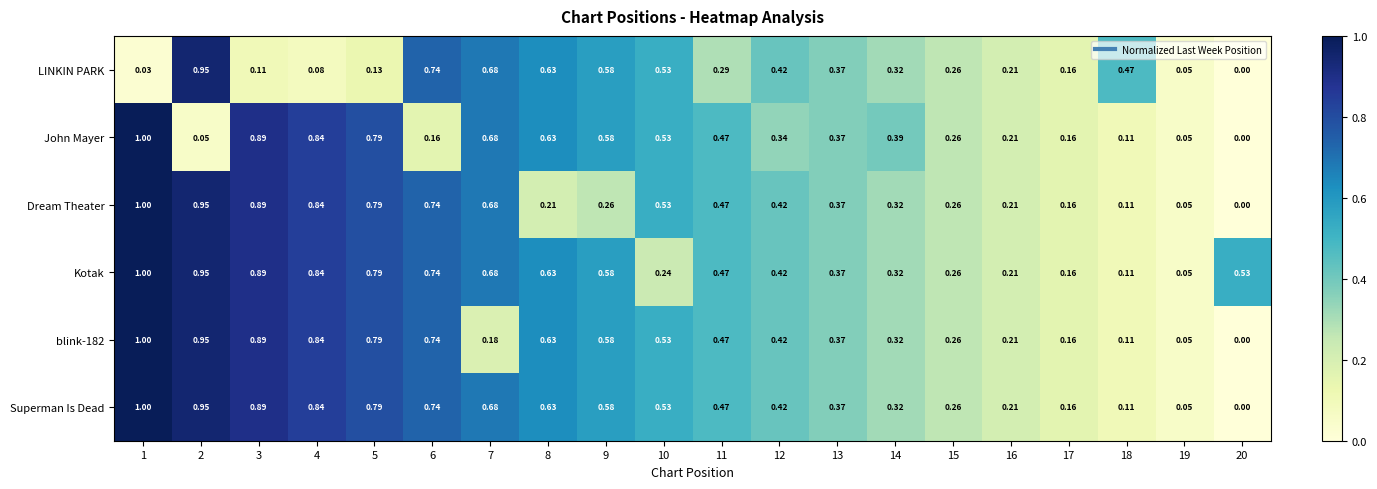

Which series changed the most between 9 and 11?

LINKIN PARK